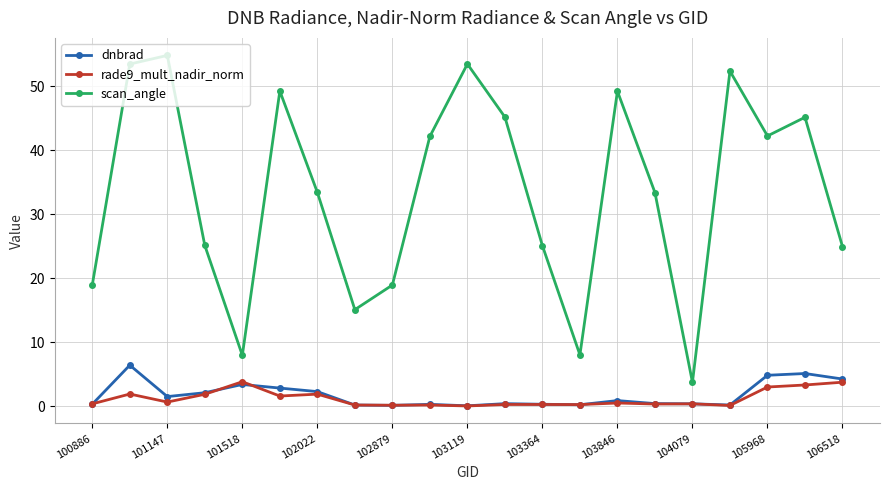

What is the maximum value for rade9_mult_nadir_norm?

3.8